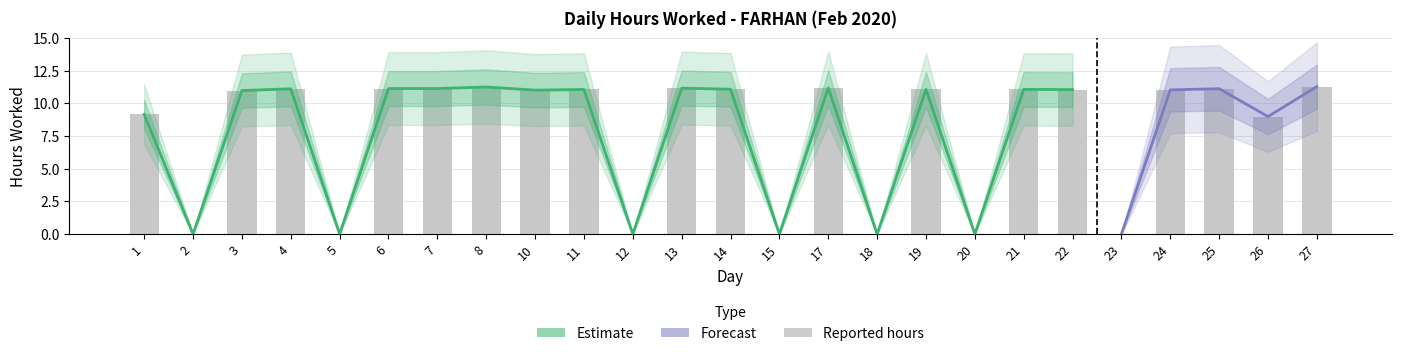

What is the difference between the maximum and second lowest values?

11.3